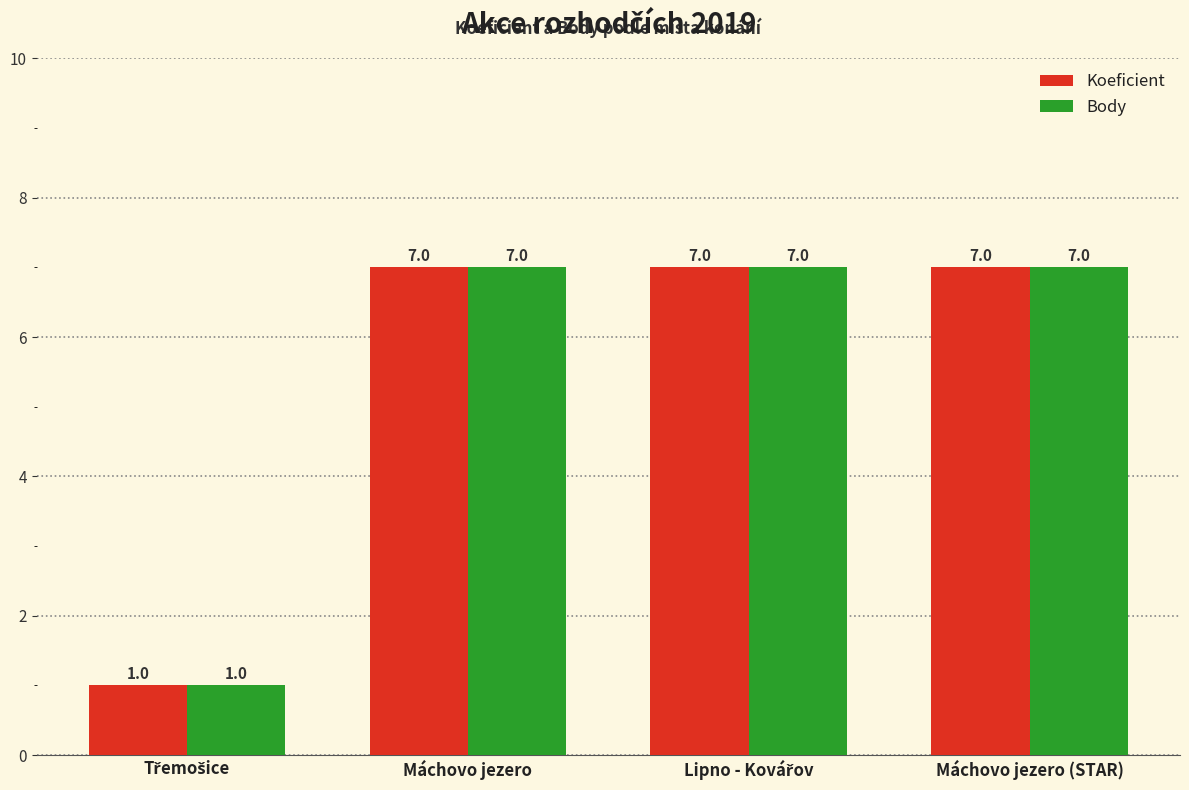

True or false: Body has a value of 7 at Máchovo jezero (STAR).

True